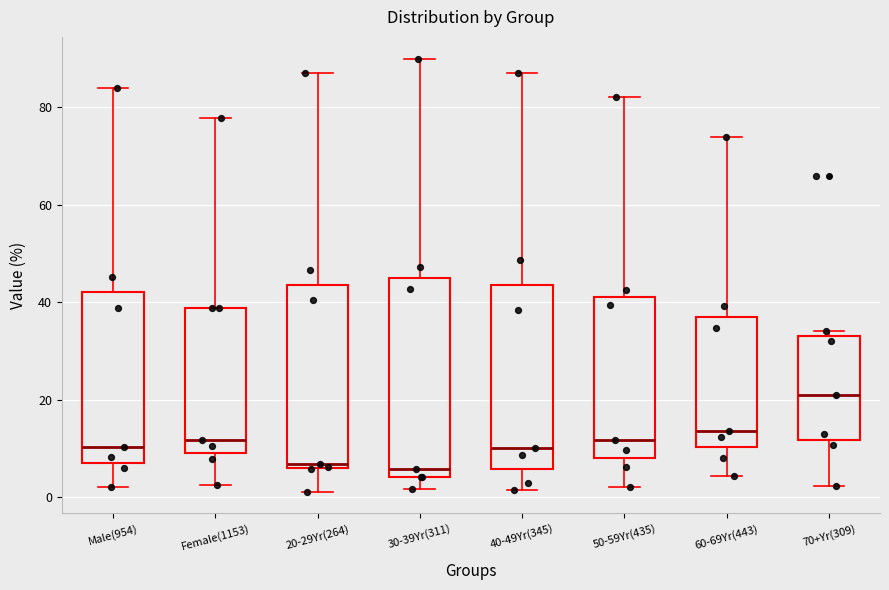

Reading left to right, transcribe this box plot: for each box, give where its median line is, the range the box spans, and where its two whiskers end, as read against the y-axis. The values are not printed on the chart, so give them approximately, as read against the axis.

Male(954): median 10, box 8 to 42, whiskers 2 to 84
Female(1153): median 12, box 10 to 38, whiskers 2 to 78
20-29Yr(264): median 6 (just above the box's lower edge), box 6 to 44, whiskers 2 to 88
30-39Yr(311): median 6, box 4 to 46, whiskers 2 to 90
40-49Yr(345): median 10, box 6 to 44, whiskers 2 to 88
50-59Yr(435): median 12, box 8 to 42, whiskers 2 to 82
60-69Yr(443): median 14, box 10 to 38, whiskers 4 to 74
70+Yr(309): median 22, box 12 to 34, whiskers 2 to 34 (just above the box's upper edge)